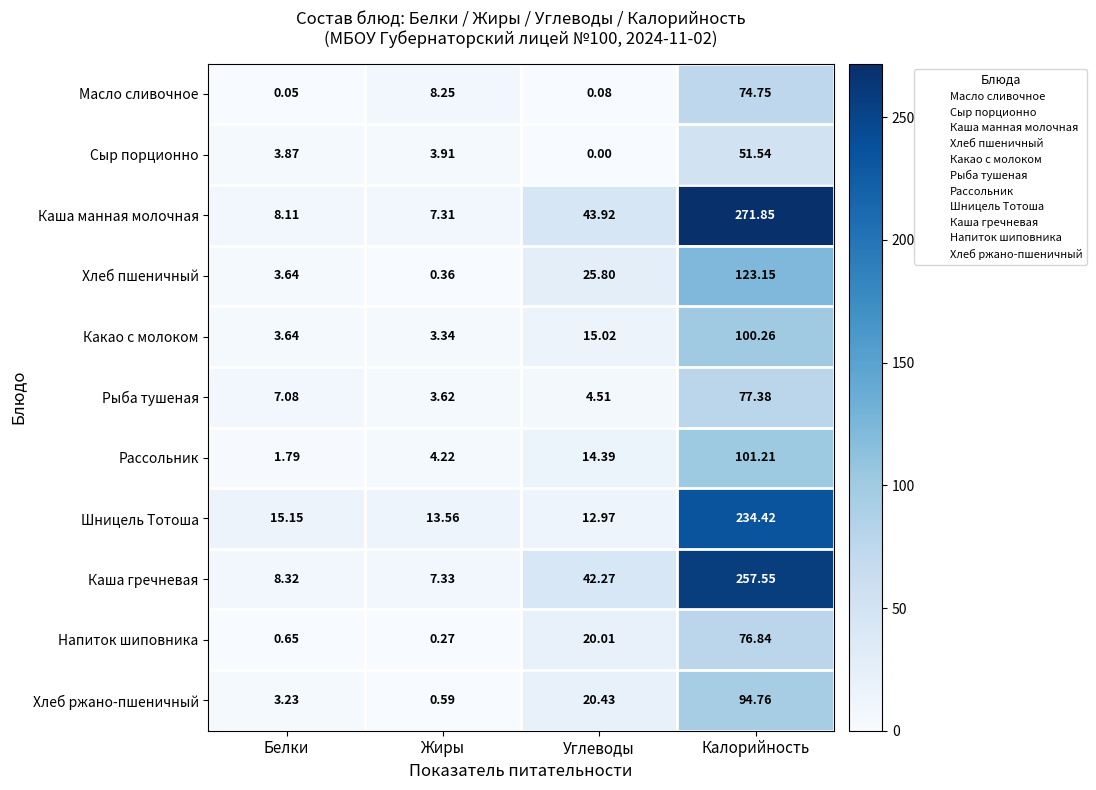

At how many categories does at least one series exceed 215?

1